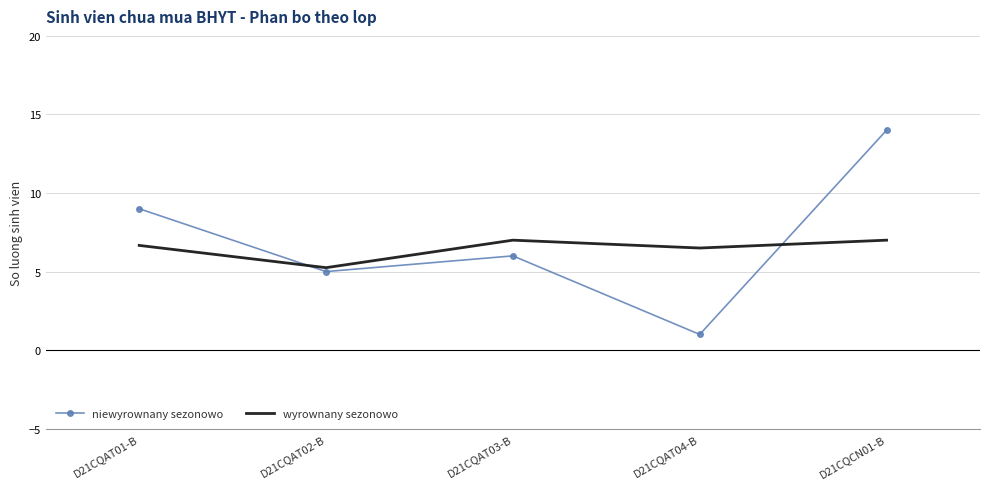

List the series in order of their peak value, highest first.

niewyrownany sezonowo, wyrownany sezonowo